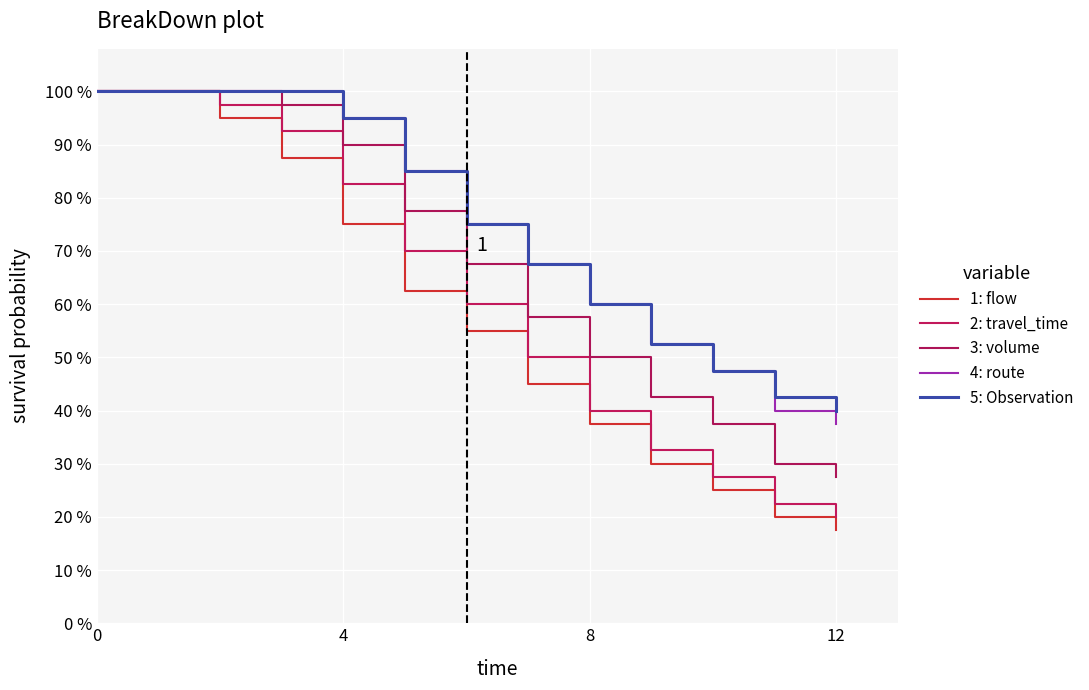

Does the chart have visible grid lines?

Yes